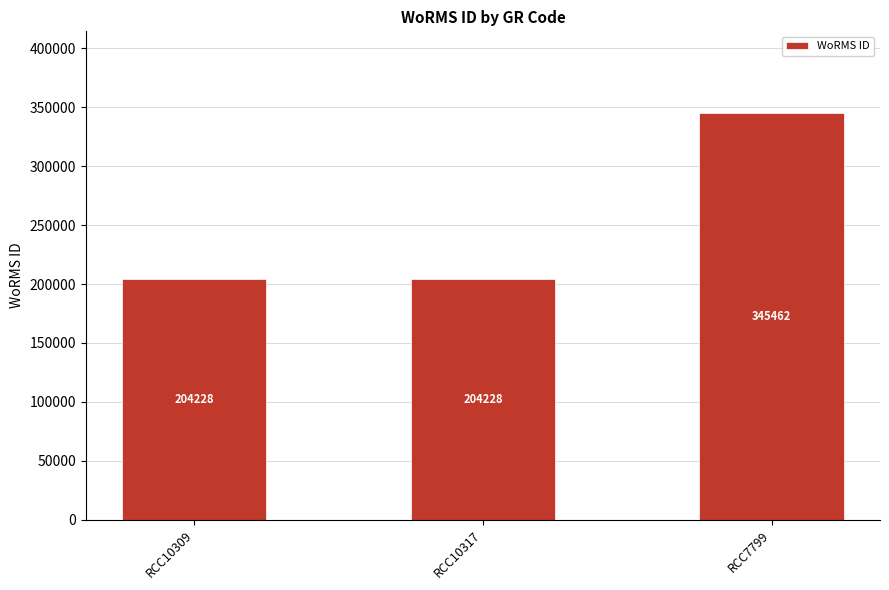

How many bars are there in total?

3